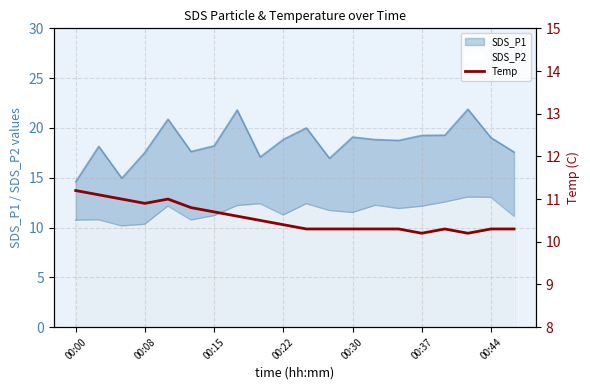

What is the average value?

10.6